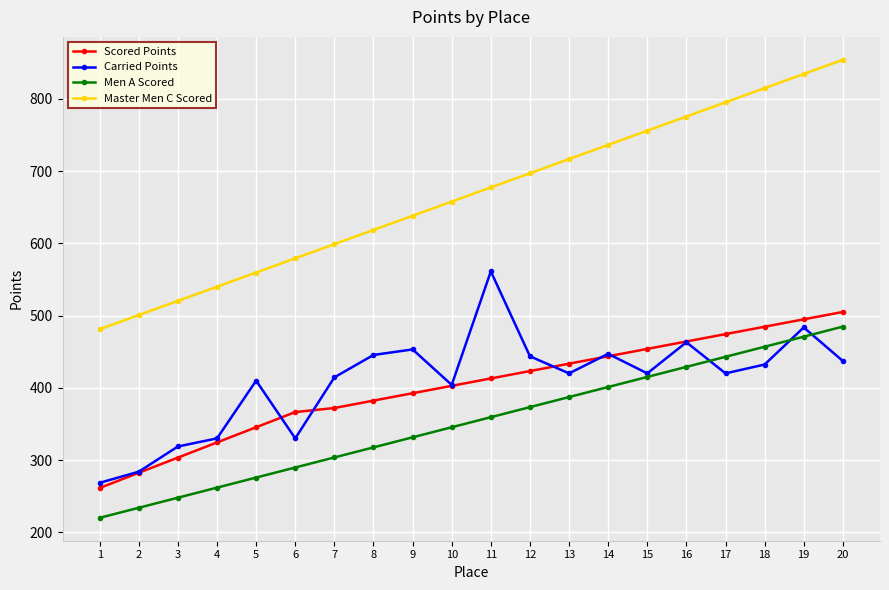

Rank the categories by Scored Points value from lowest to highest.

1, 2, 3, 4, 5, 6, 7, 8, 9, 10, 11, 12, 13, 14, 15, 16, 17, 18, 19, 20